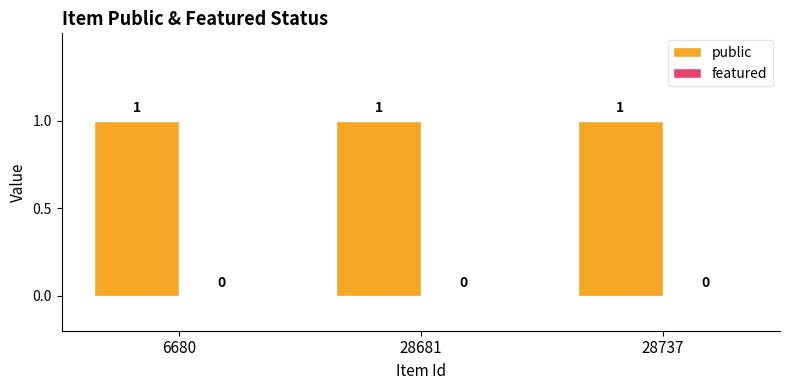

What is the sum of the public values at 6680 and 28681?

2